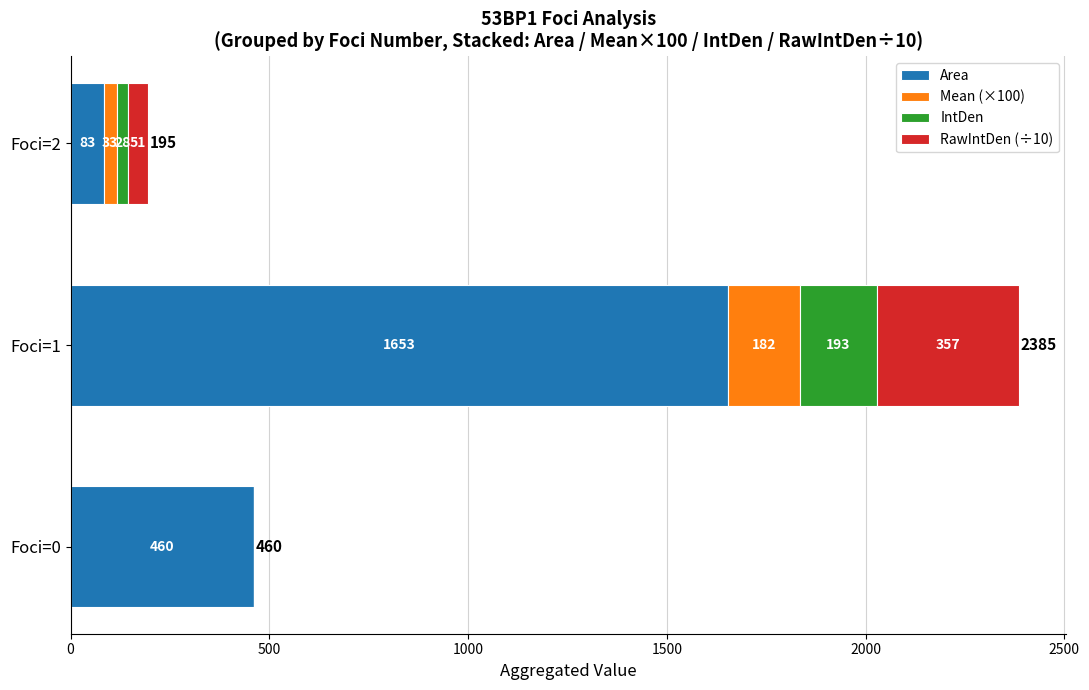

The value of Area at Foci=0 is 460.5. True or false?

True